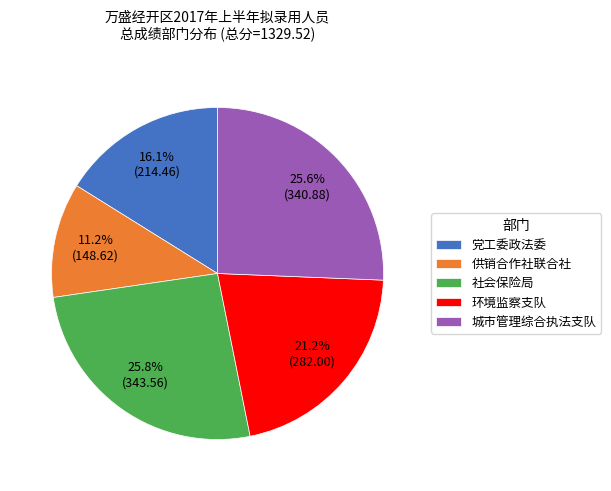

Which has a higher value, 党工委政法委 or 社会保险局?

社会保险局